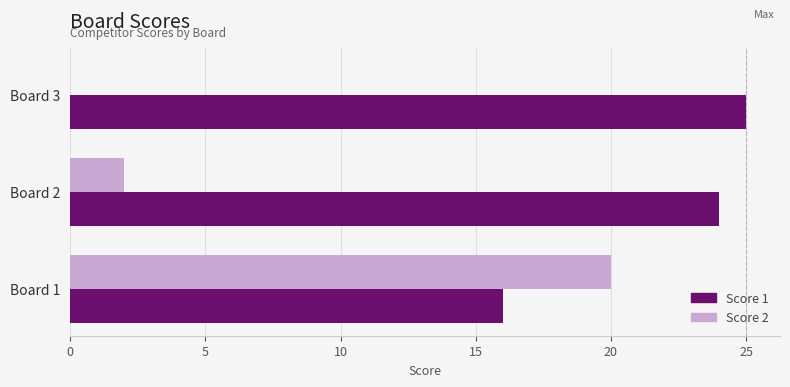

What is the total value across all series at Board 1?

36